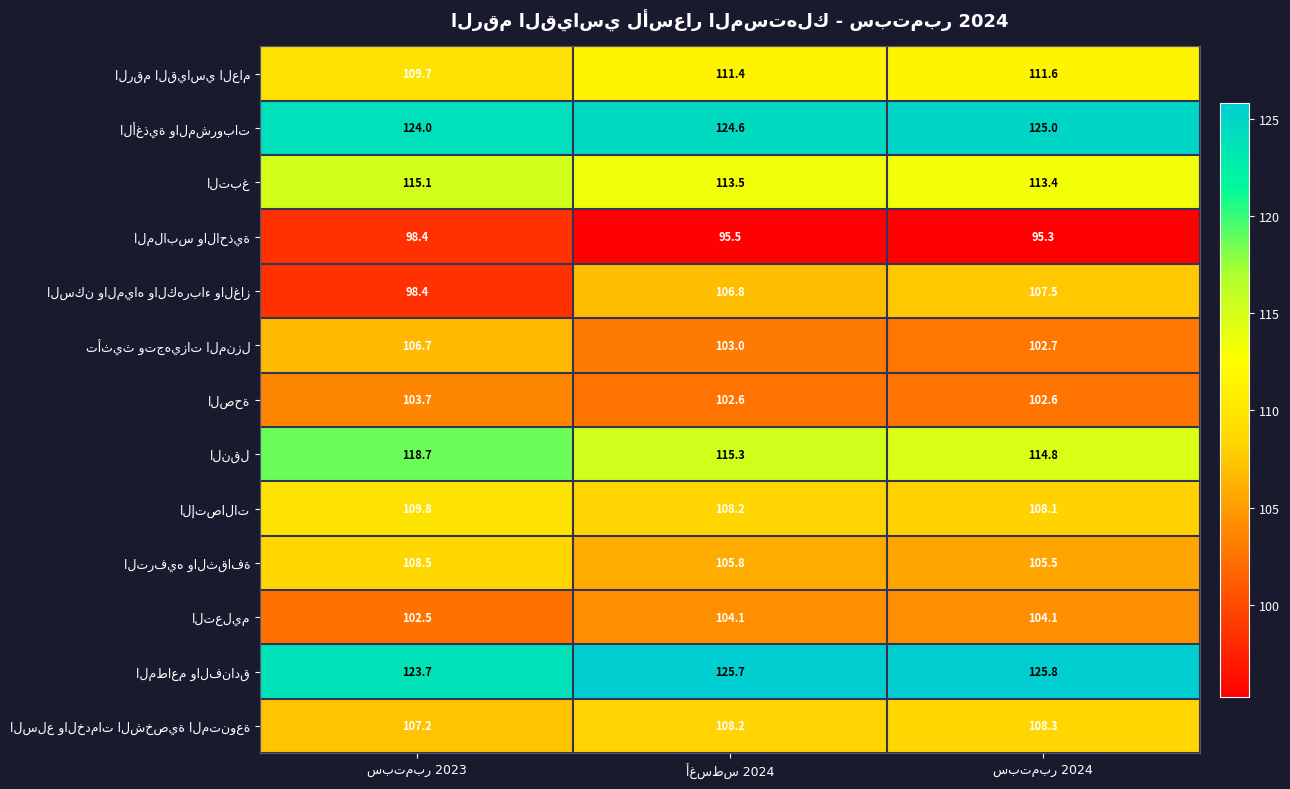

What is the minimum value shown in the chart?

95.3